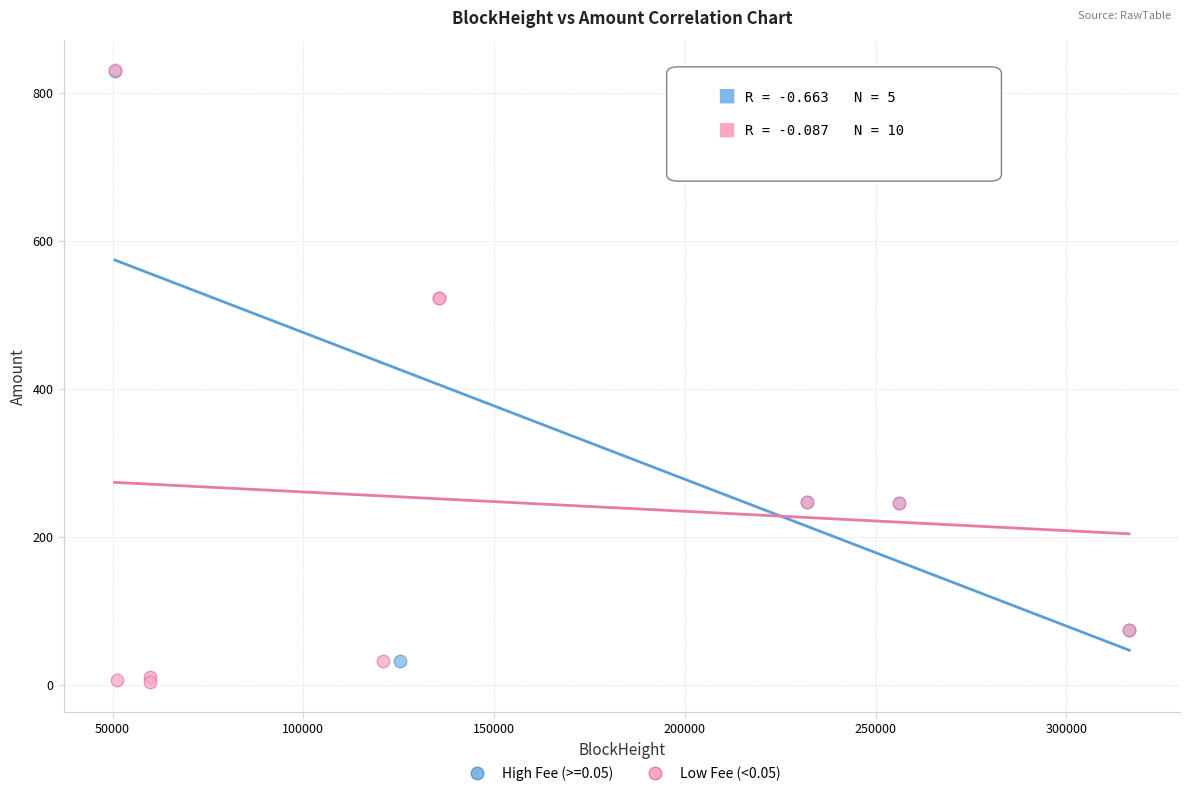

What are all the series names shown in the legend?

High Fee (>=0.05), Low Fee (<0.05)